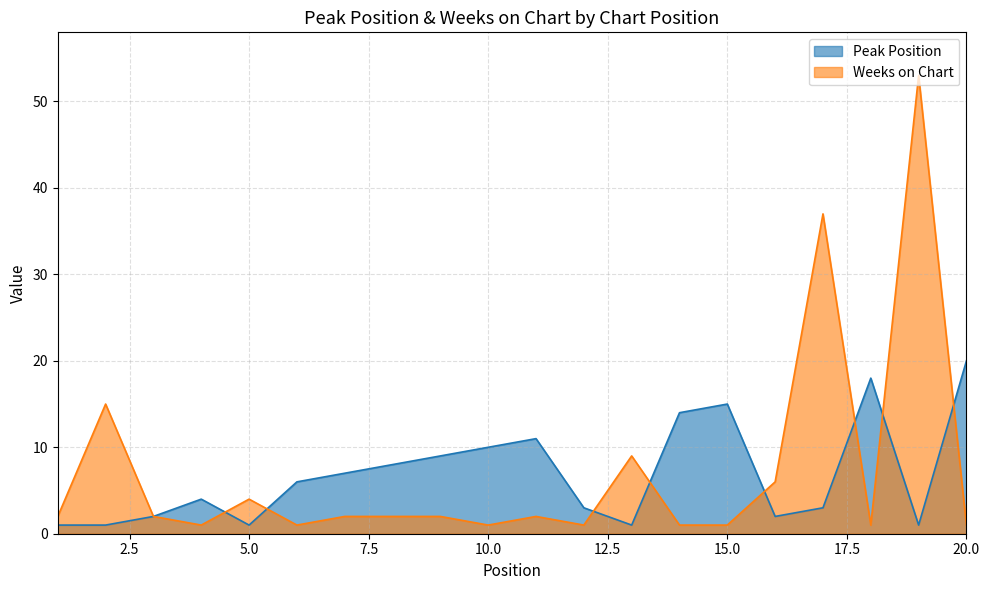

Which category has the highest value in the Peak Position series?

20.0